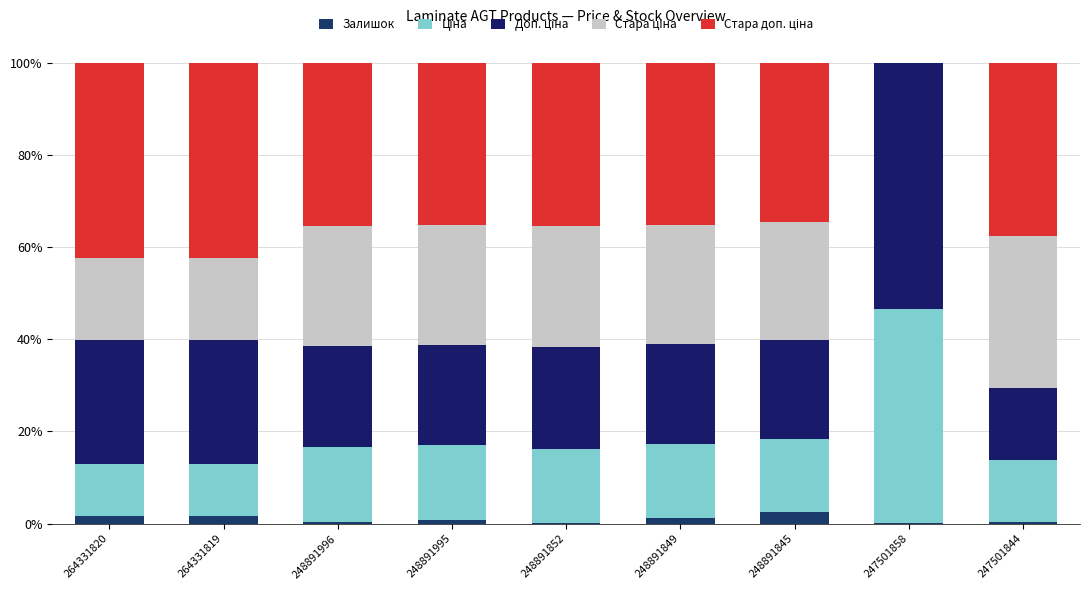

What is the sum of all Доп. ціна values?

231.7